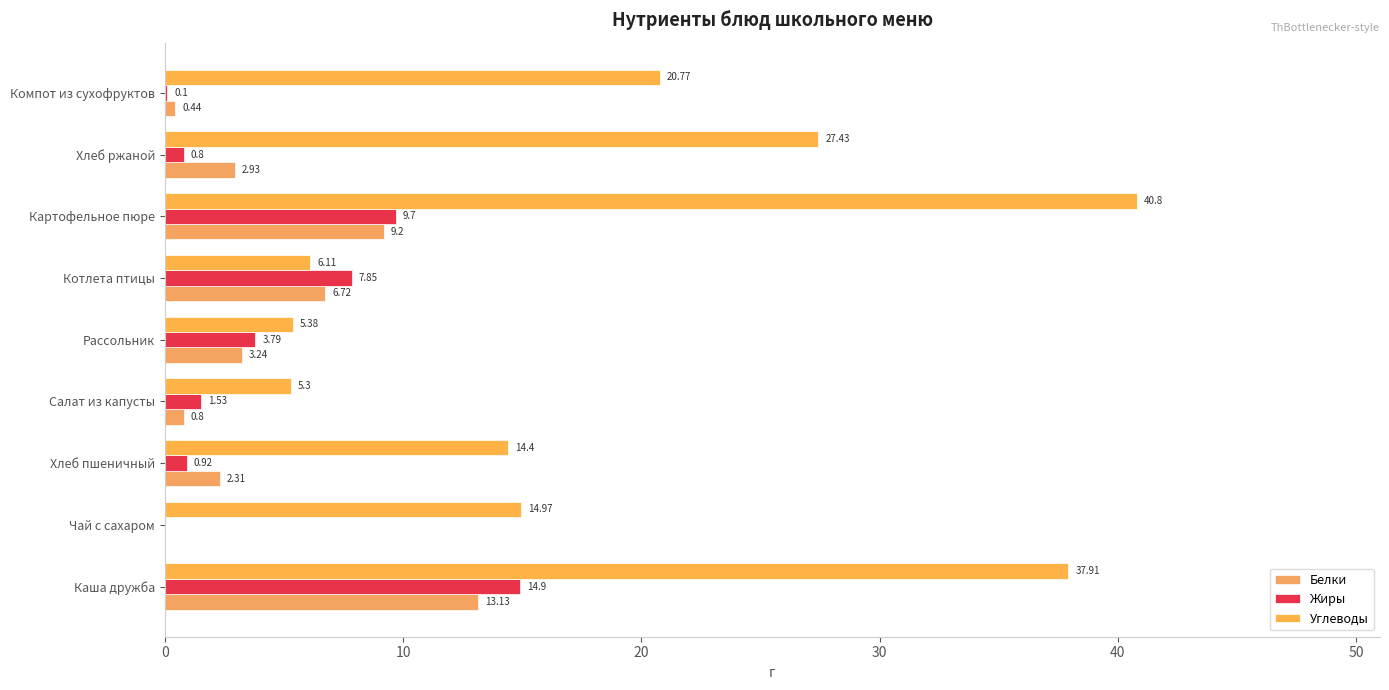

How many values in the Углеводы series exceed 14?

6